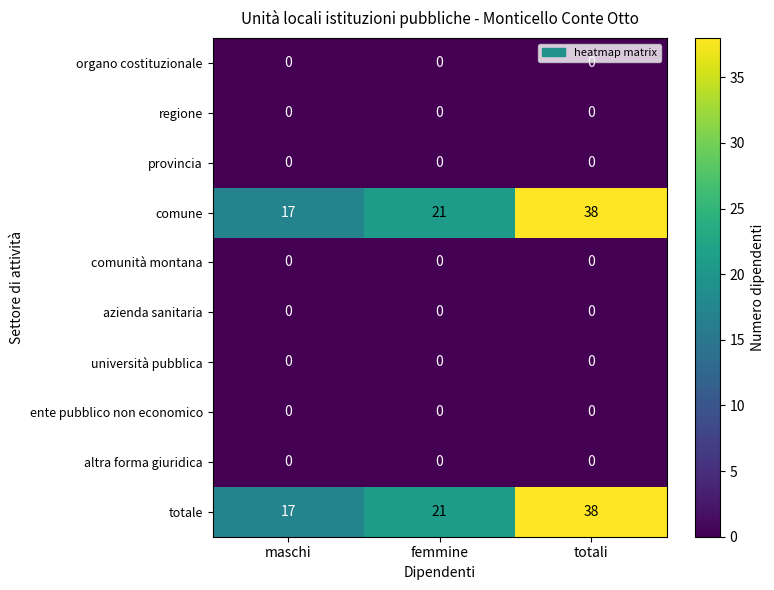

Is the value of comune at totali greater than the value of organo costituzionale at totali?

Yes